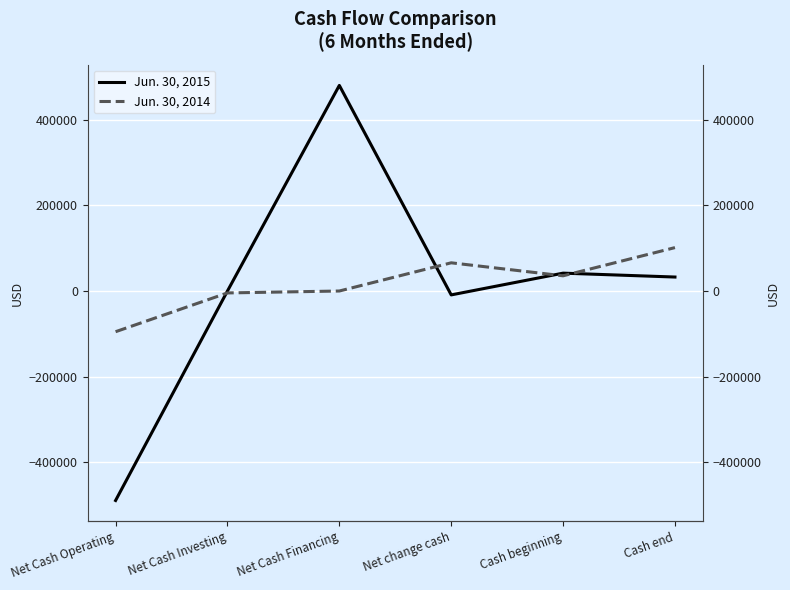

Where is the first local minimum for Jun. 30, 2015?

Net change cash